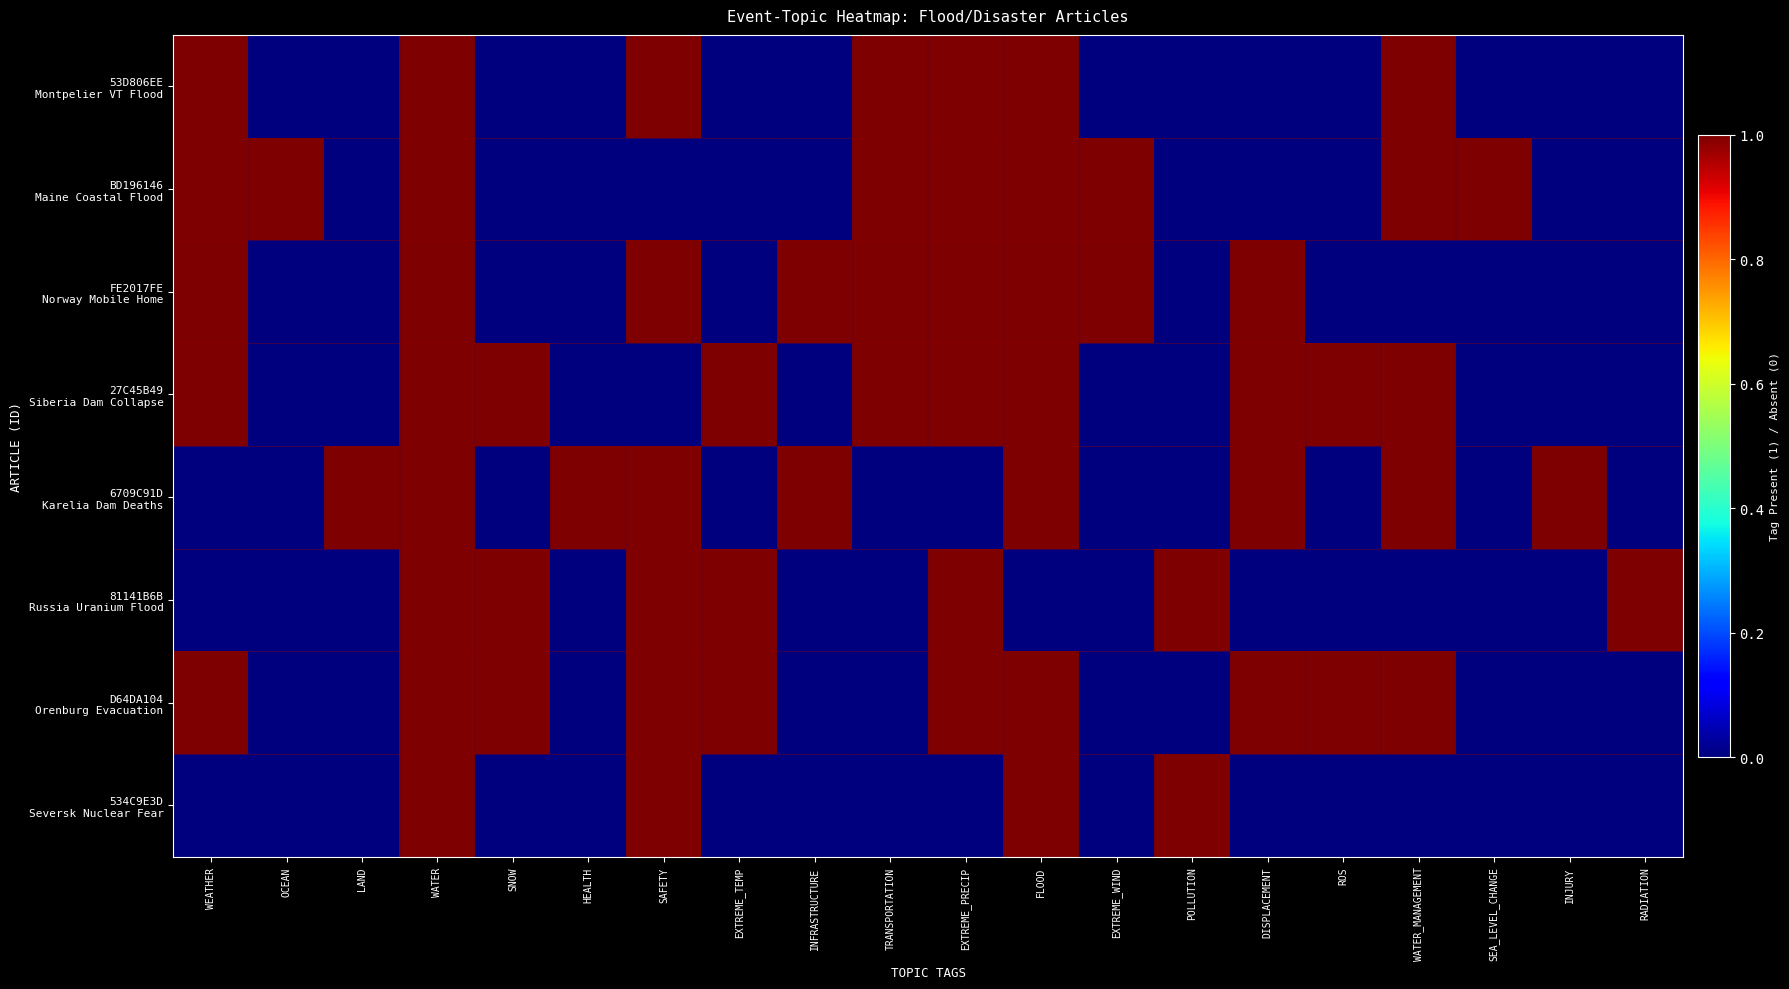

Which series changed the most between DISPLACEMENT and WATER_MANAGEMENT?

53D806EE Montpelier VT Flood